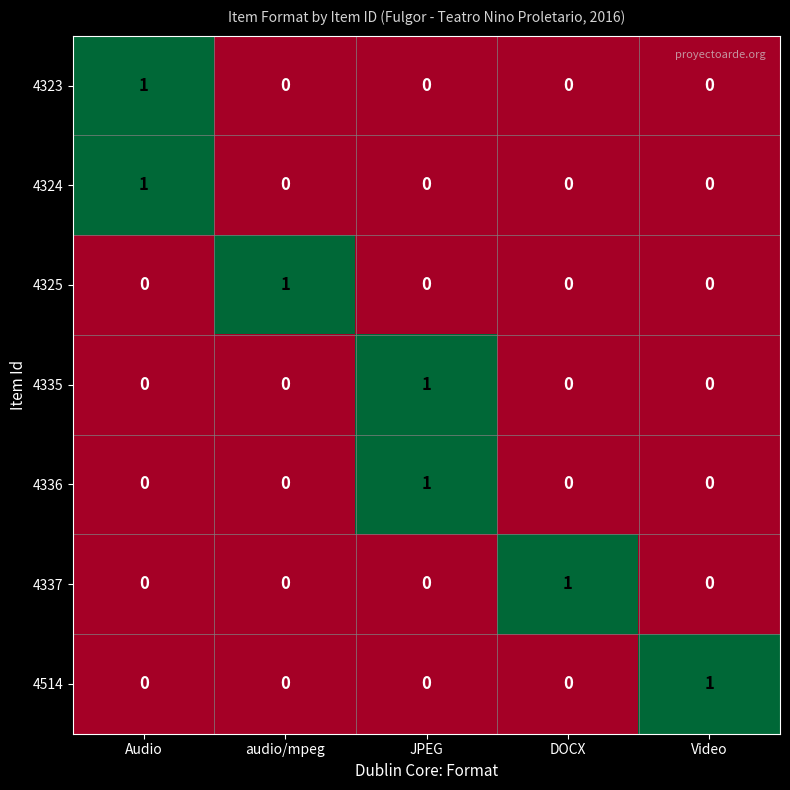

At how many categories does at least one series exceed 0?

5